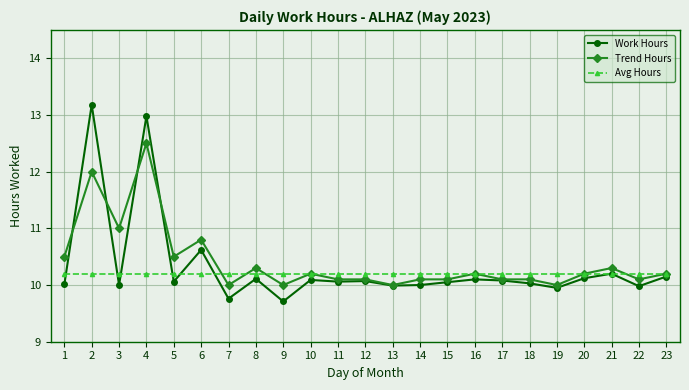

At which category is the sum across all series the highest?

4